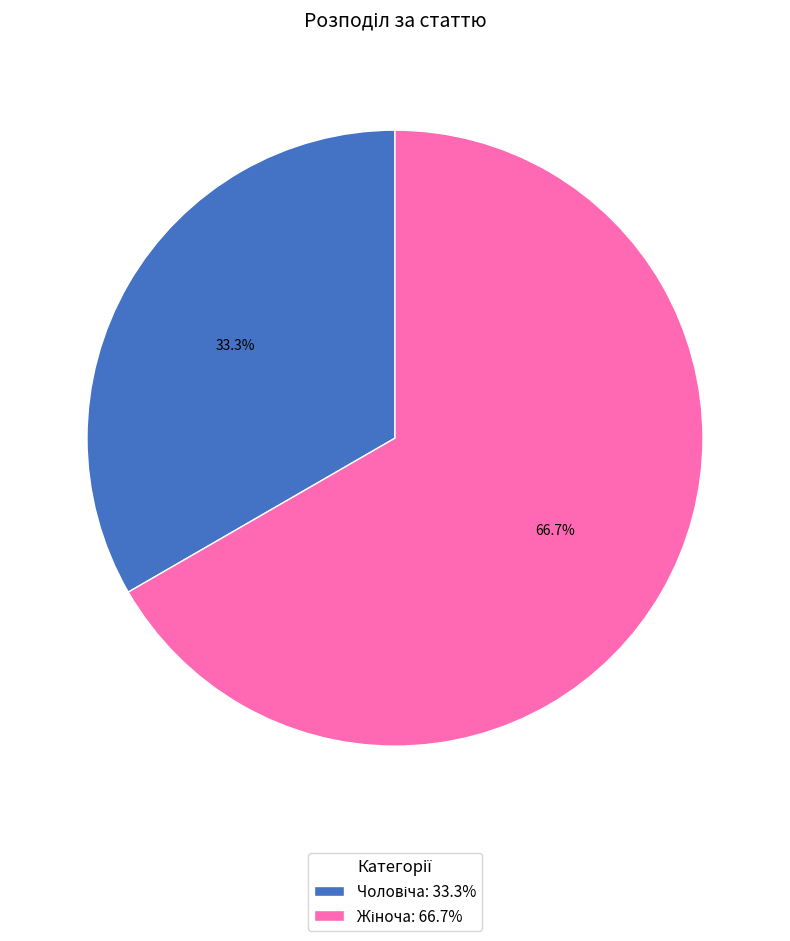

Is there any slice that represents more than half of the pie?

Yes